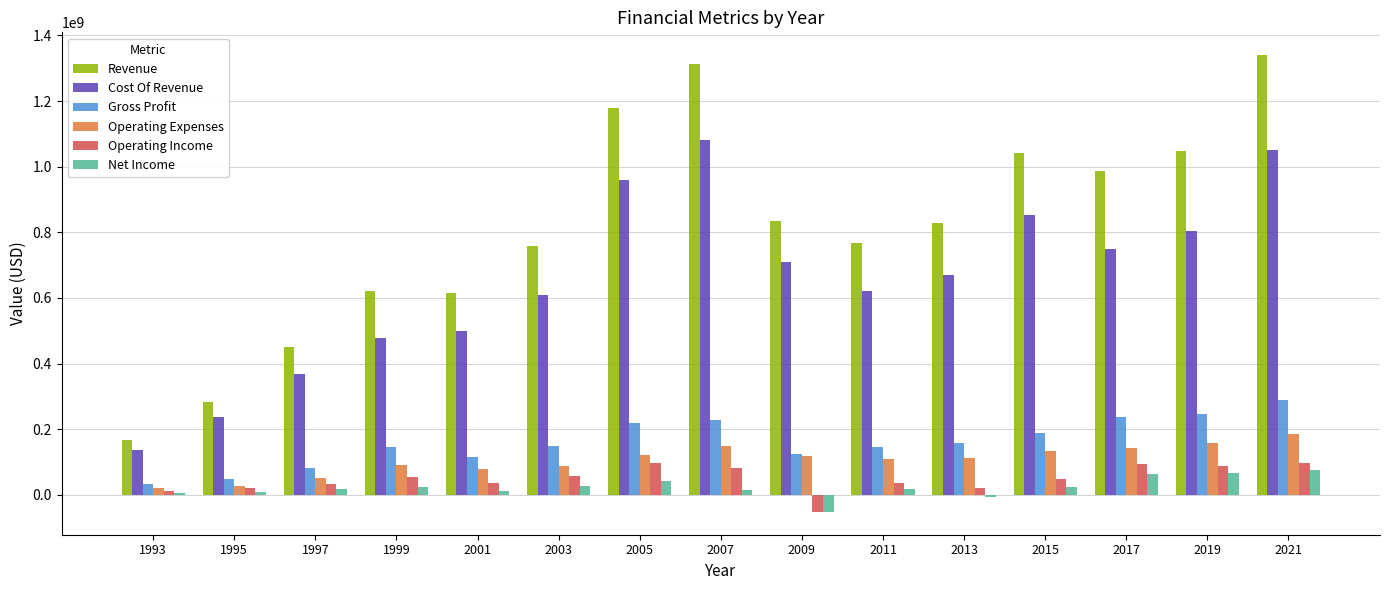

What is the maximum value for Net Income?

75629000